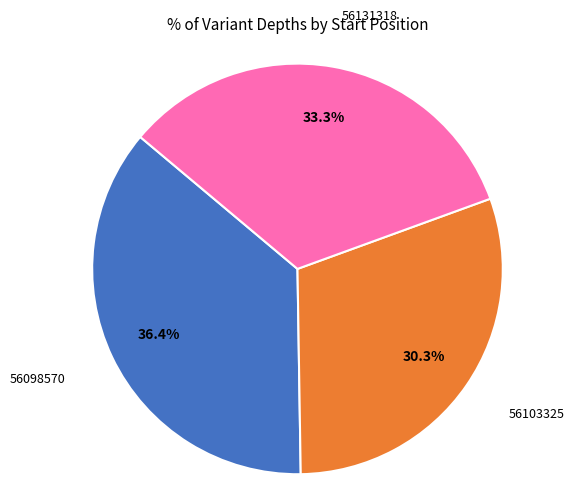

How many slices are in this pie chart?

3